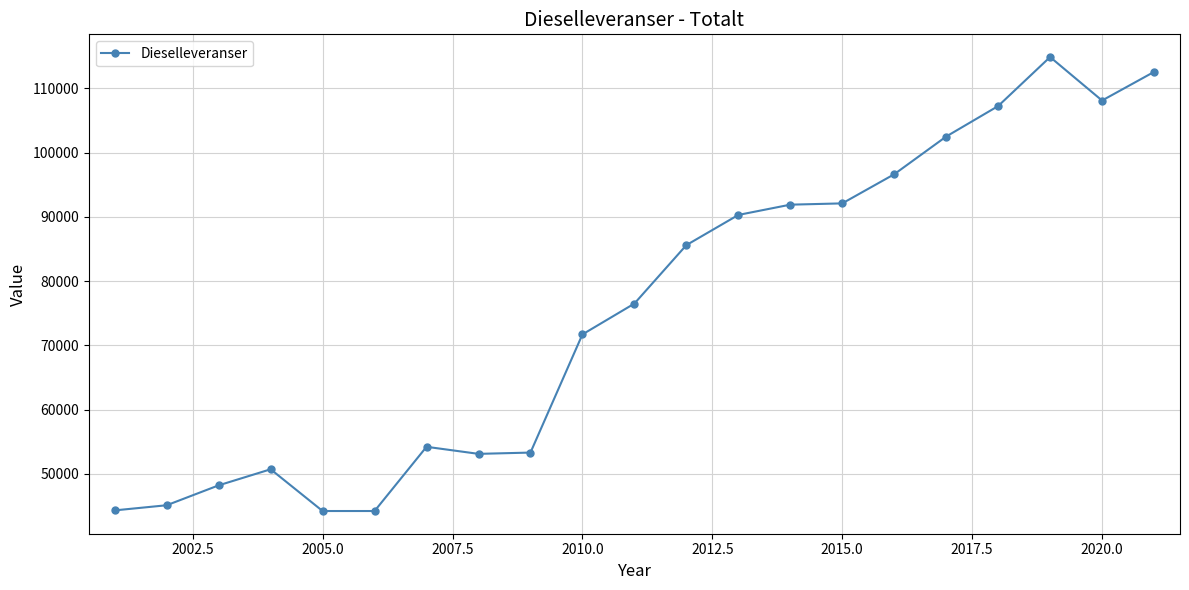

What is the greatest value displayed?

114887